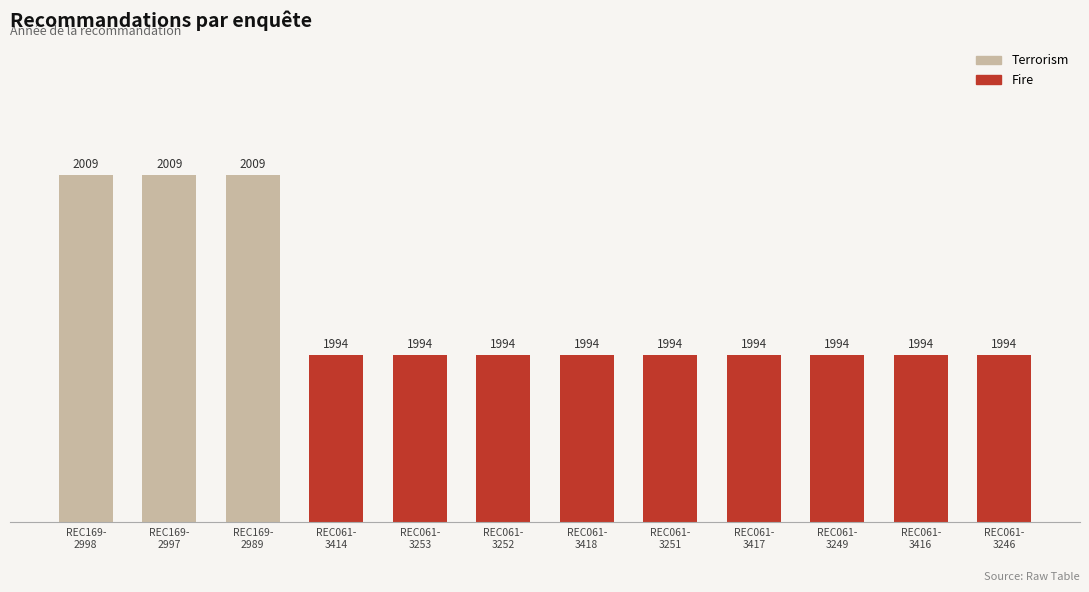

What is the label of the 9th bar from the right?

REC061-
3414